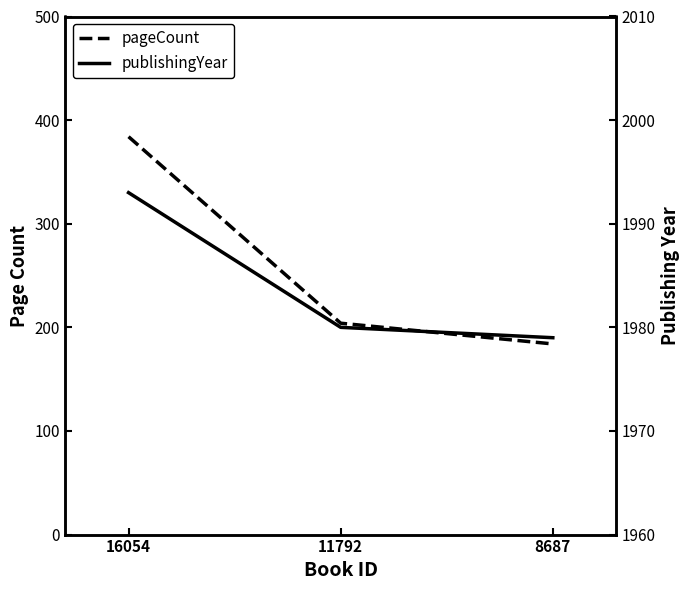

Which series has the largest range (max minus min)?

pageCount